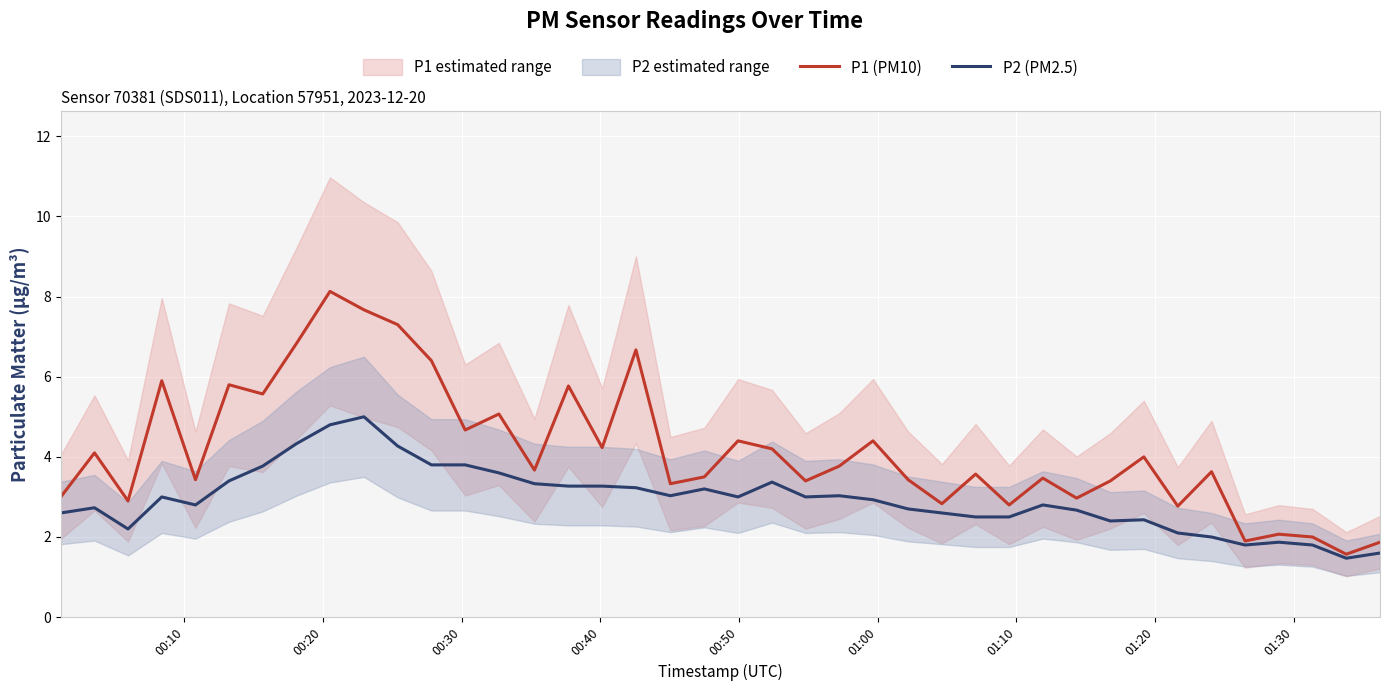

What is the highest value of the P2 (PM2.5) series?

5.0